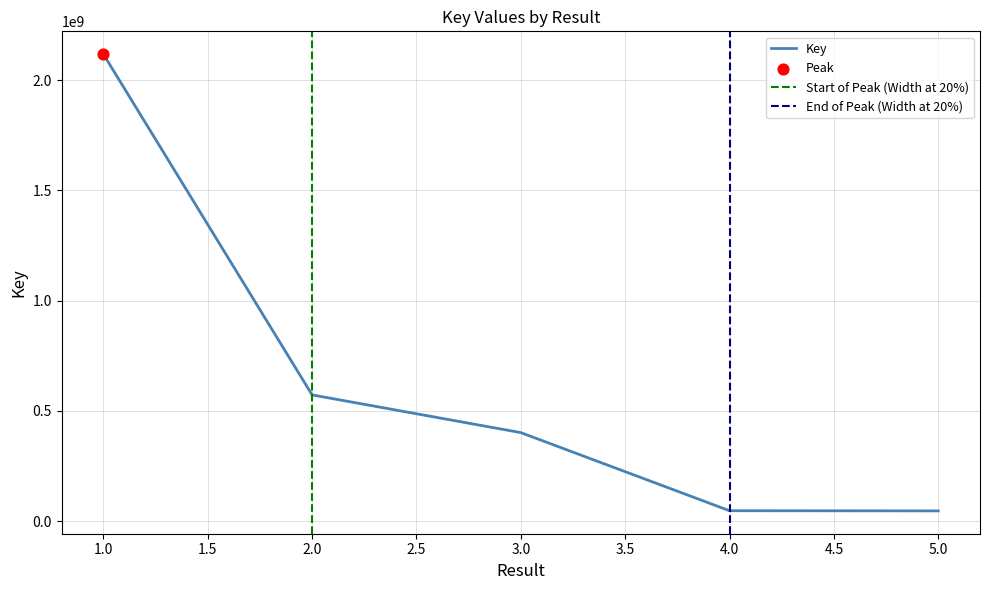

What is the change in value from 2 to 3?

-170908643